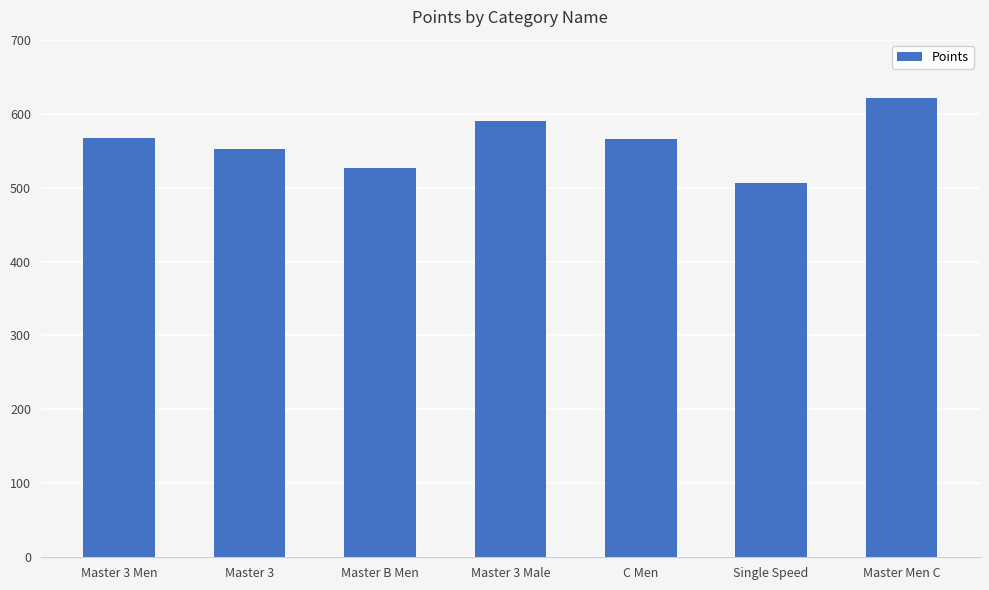

At which label does the data first exceed 565?

Master 3 Men